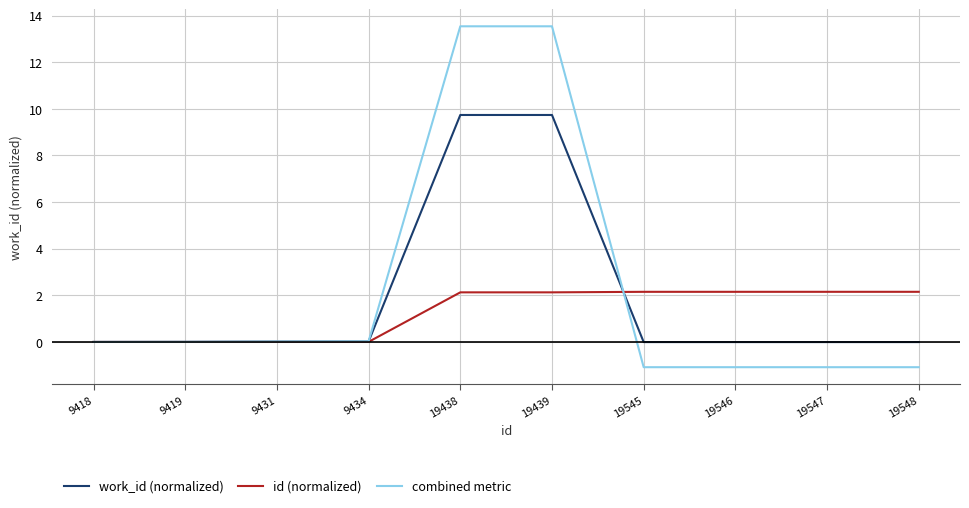

What is the total value across all series at 19547?

1.1